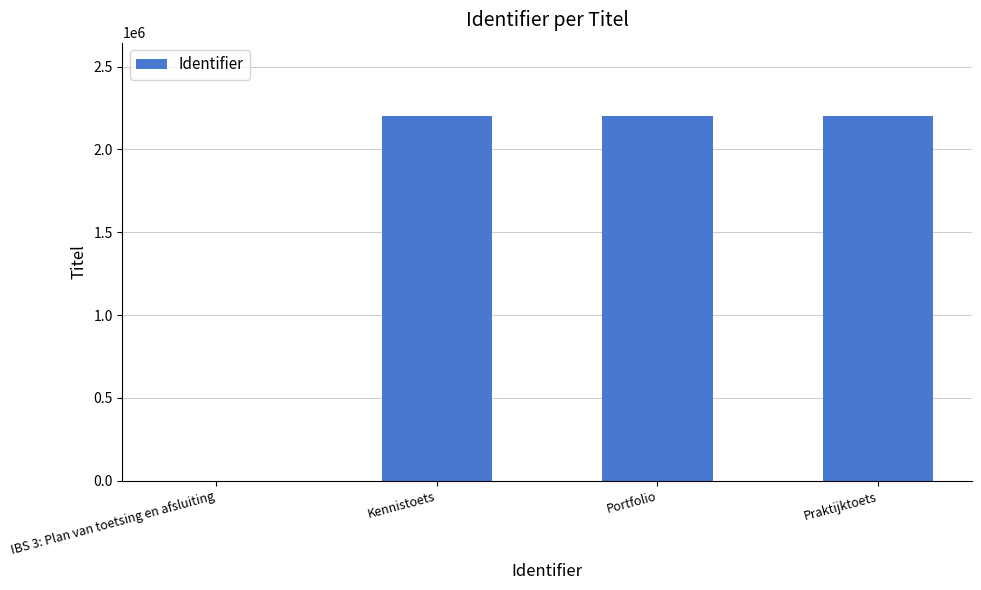

Read the value at Praktijktoets.

2203827